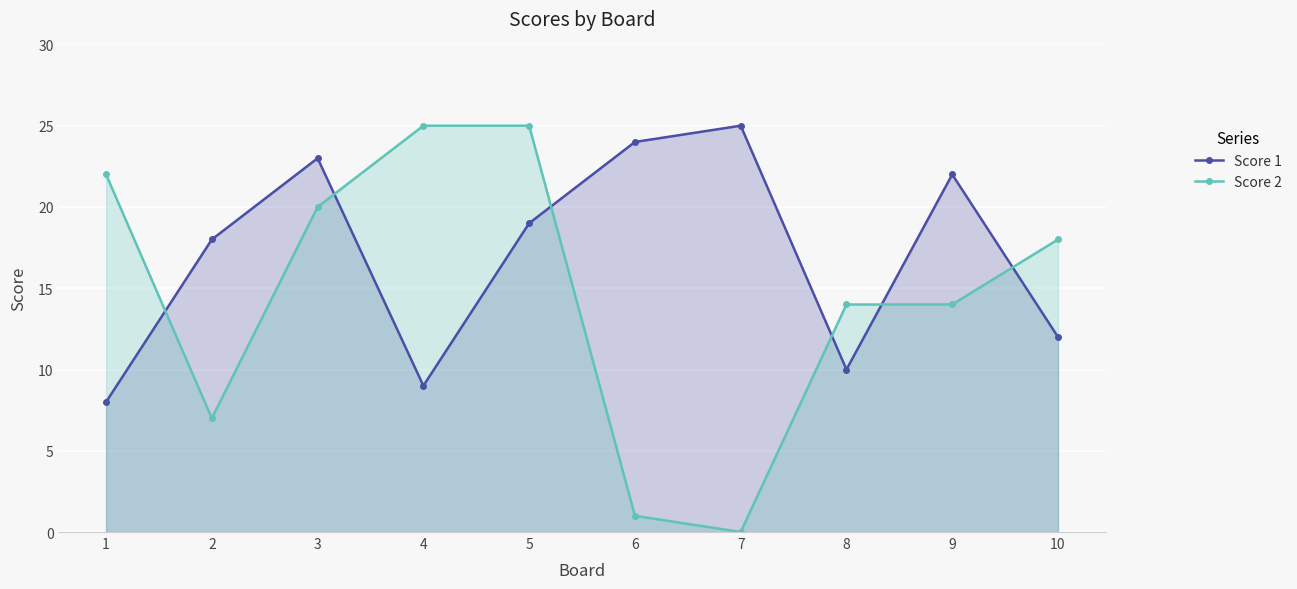

How many lines are shown in the chart?

2